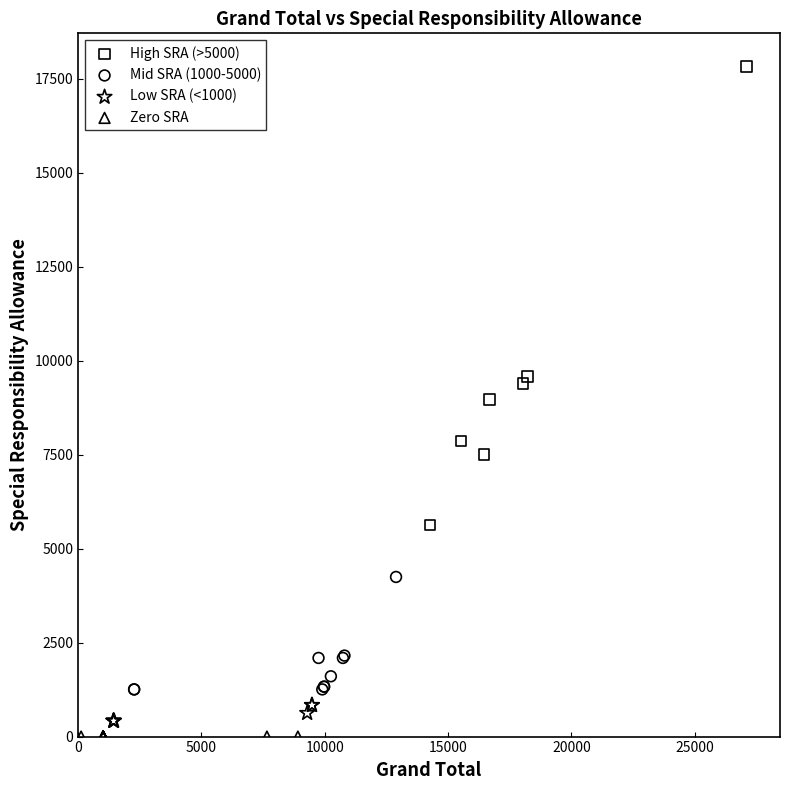

Which series contains the highest Y value?

High SRA (>5000)